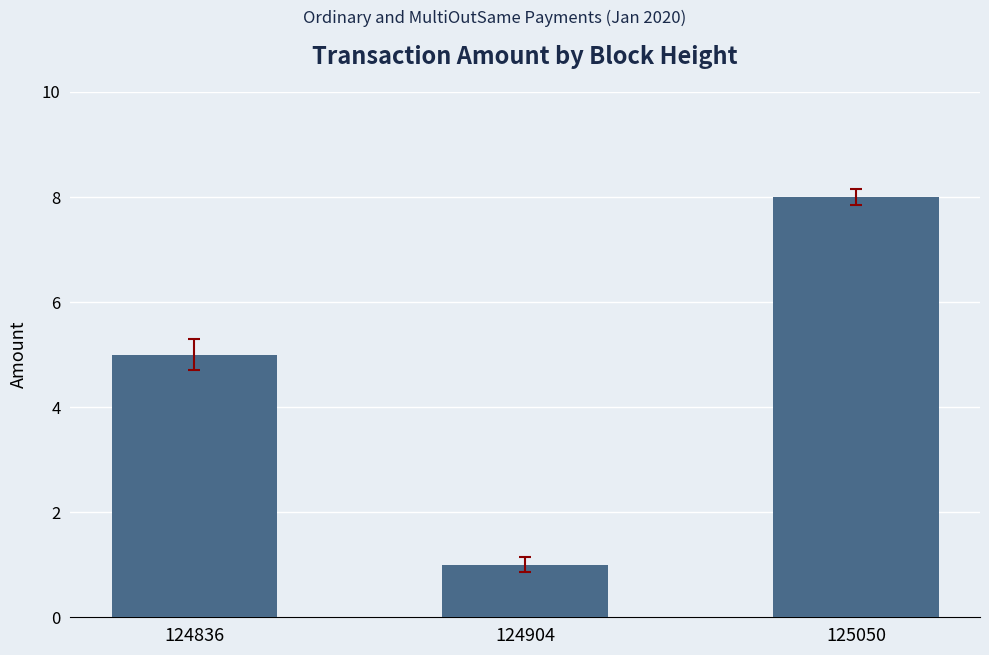

Count the values in the range 1 to 8.

3